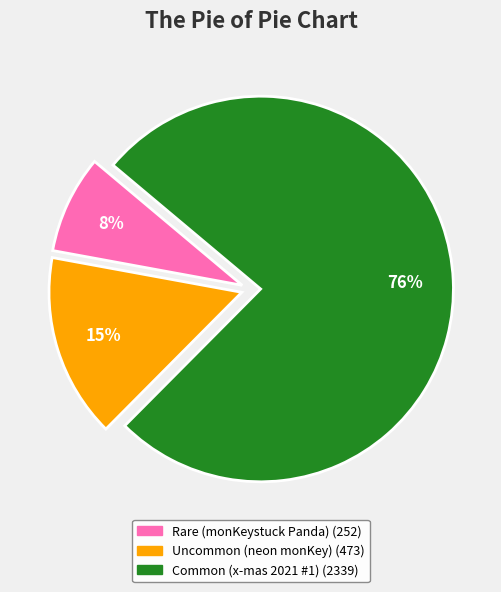

How many slices are in this pie chart?

3